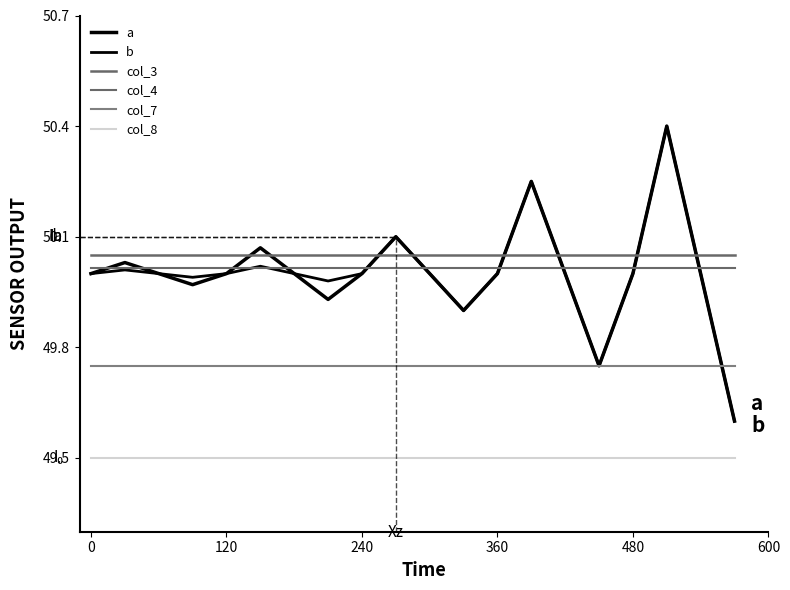

Reading left to right, what are all the values shown in this chart?

a: 50.0	50.0	50.0	50.0	50.0	50.1	50.0	49.9	50.0	50.1	50.0	49.9	50.0	50.2	50.0	49.8	50.0	50.4	50.0	49.6
b: 50.0	50.0	50.0	50.0	50.0	50.0	50.0	50.0	50.0	50.1	50.0	49.9	50.0	50.2	50.0	49.8	50.0	50.4	50.0	49.6
col_3: 50.0	50.0	50.0	50.0	50.0	50.0	50.0	50.0	50.0	50.0	50.0	50.0	50.0	50.0	50.0	50.0	50.0	50.0	50.0	50.0
col_4: 50.0	50.0	50.0	50.0	50.0	50.0	50.0	50.0	50.0	50.0	50.0	50.0	50.0	50.0	50.0	50.0	50.0	50.0	50.0	50.0
col_7: 49.8	49.8	49.8	49.8	49.8	49.8	49.8	49.8	49.8	49.8	49.8	49.8	49.8	49.8	49.8	49.8	49.8	49.8	49.8	49.8
col_8: 49.5	49.5	49.5	49.5	49.5	49.5	49.5	49.5	49.5	49.5	49.5	49.5	49.5	49.5	49.5	49.5	49.5	49.5	49.5	49.5